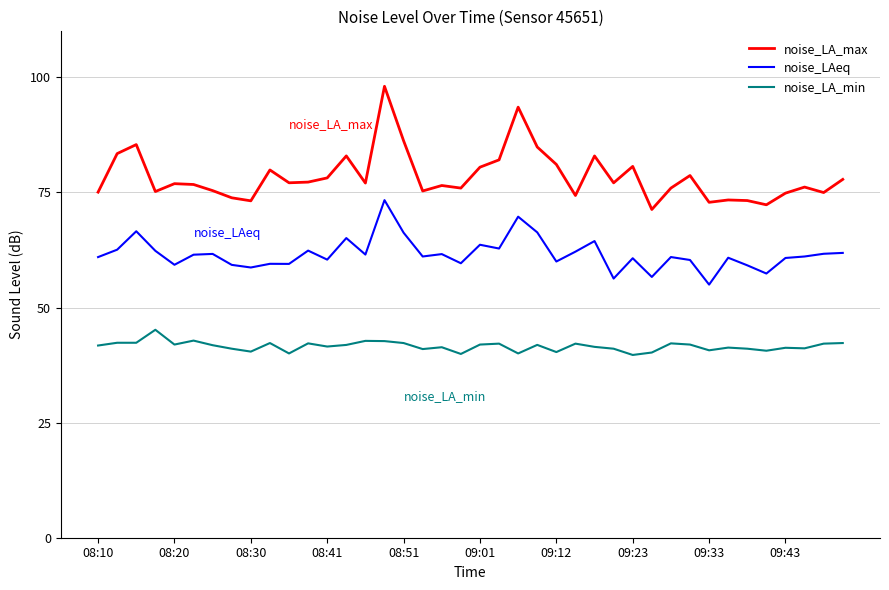

List the series in order of their peak value, lowest first.

noise_LA_min, noise_LAeq, noise_LA_max